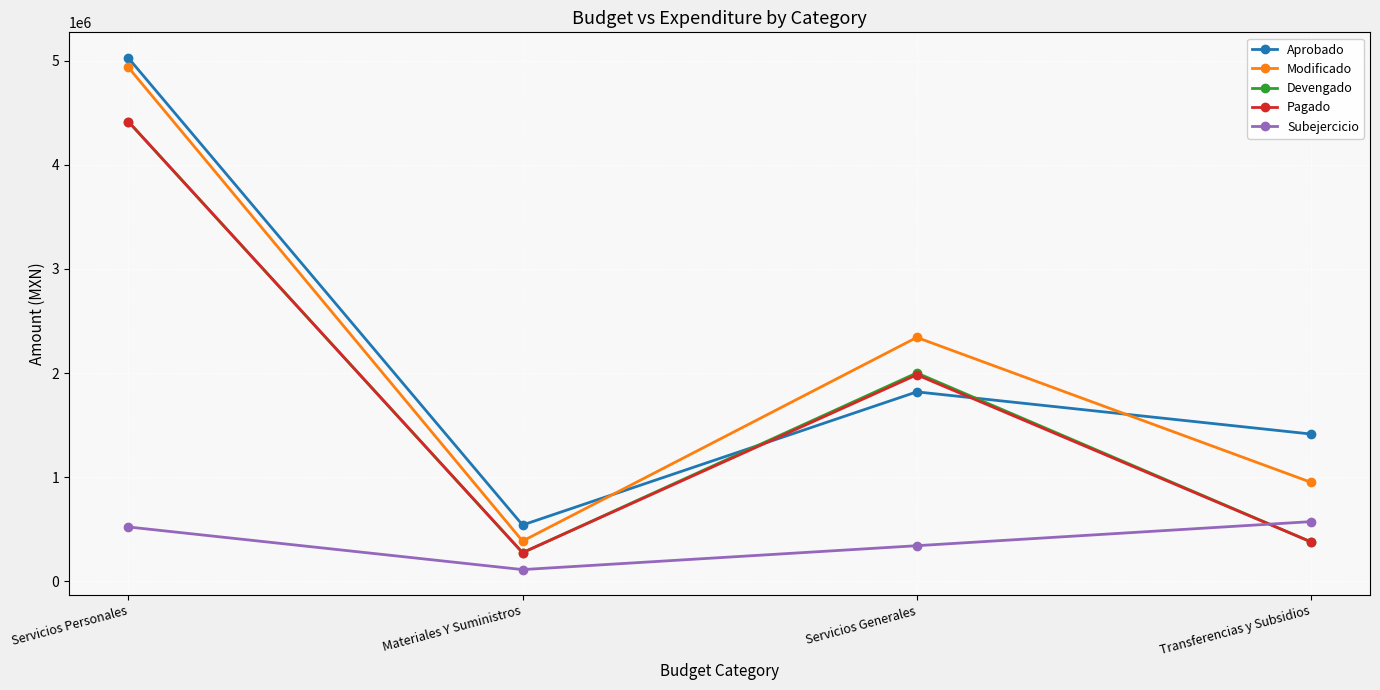

The value of Modificado at Transferencias y Subsidios is 415860.2. True or false?

False